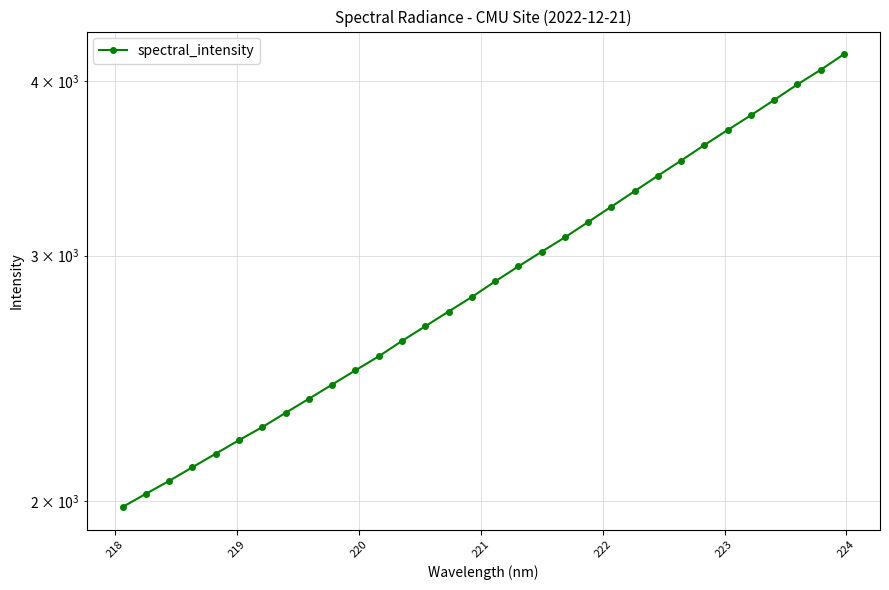

What is the minimum value shown in the chart?

1980.1